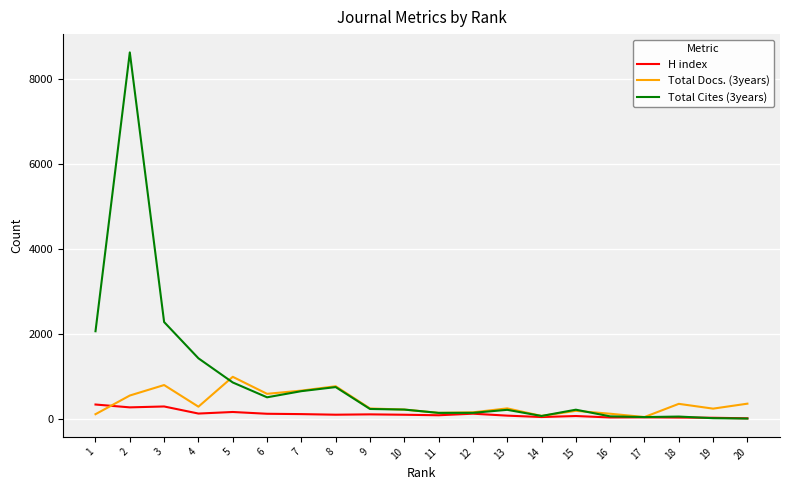

What are all the series names shown in the legend?

H index, Total Docs. (3years), Total Cites (3years)